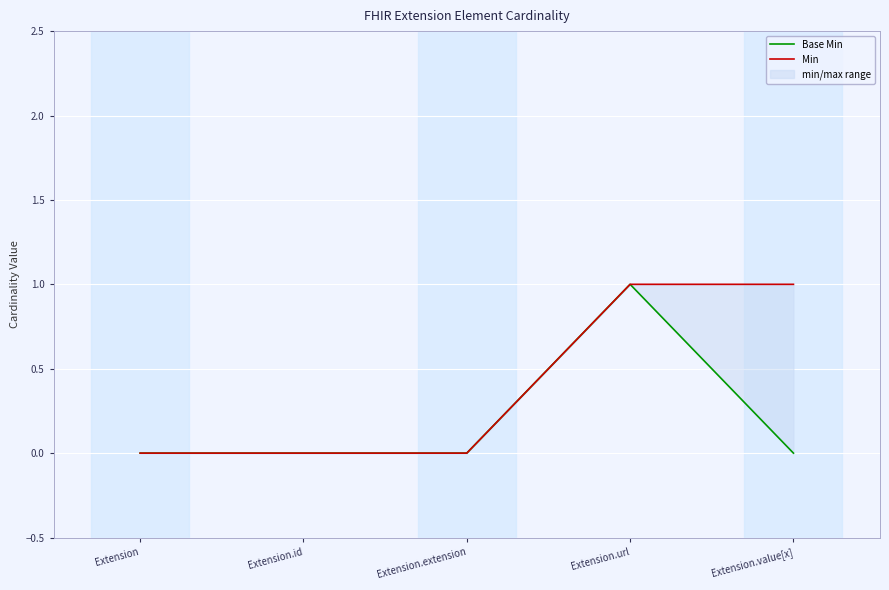

What are all the series names shown in the legend?

Base Min, Min